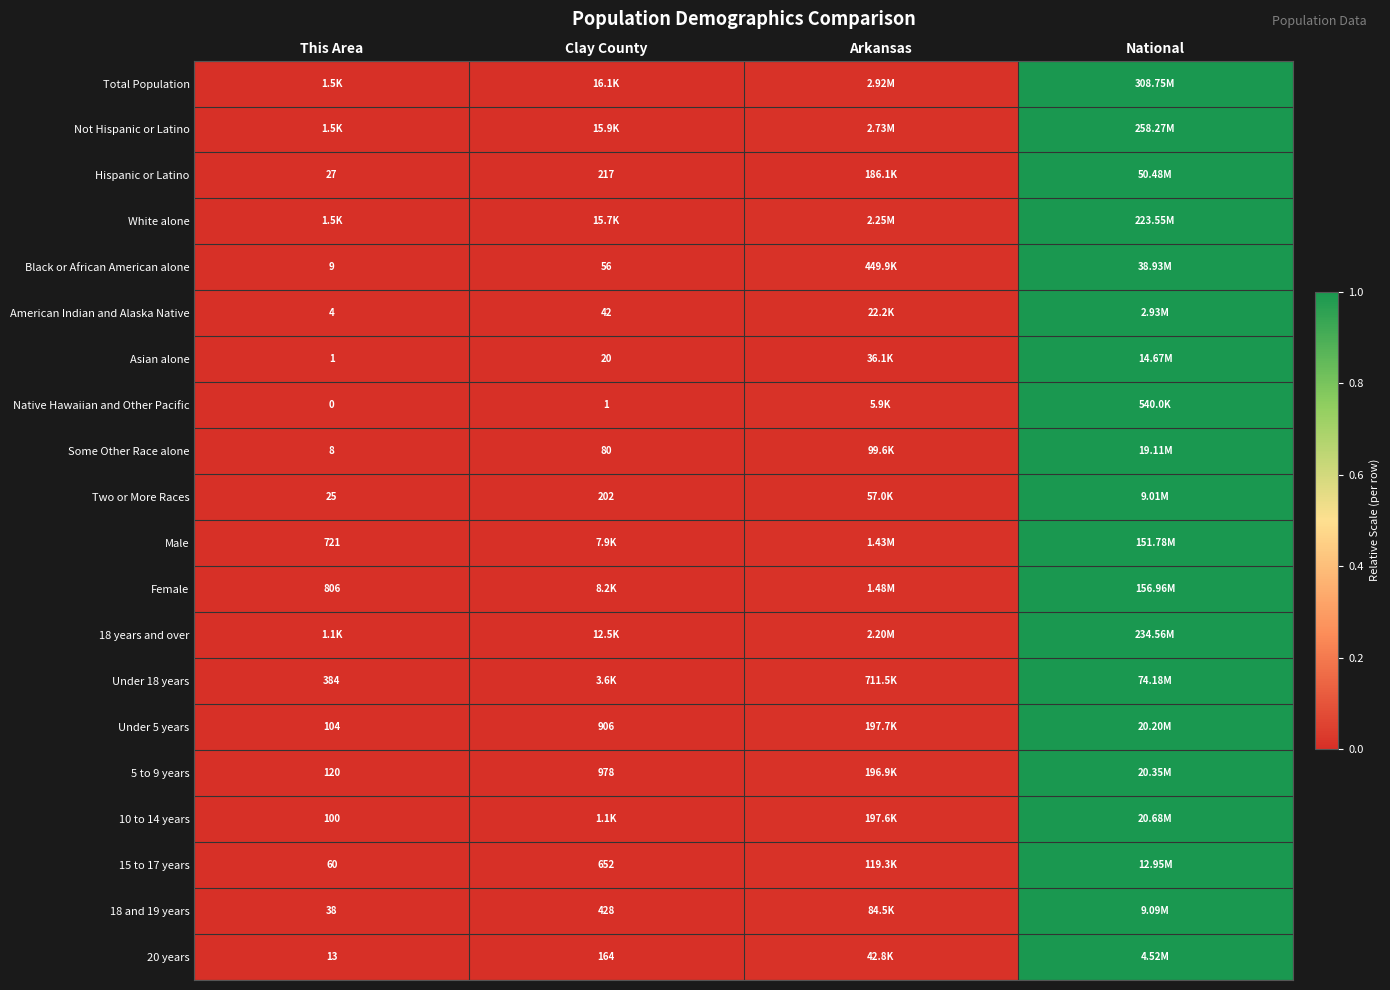

Which category has the lowest value in the Two or More Races series?

This Area